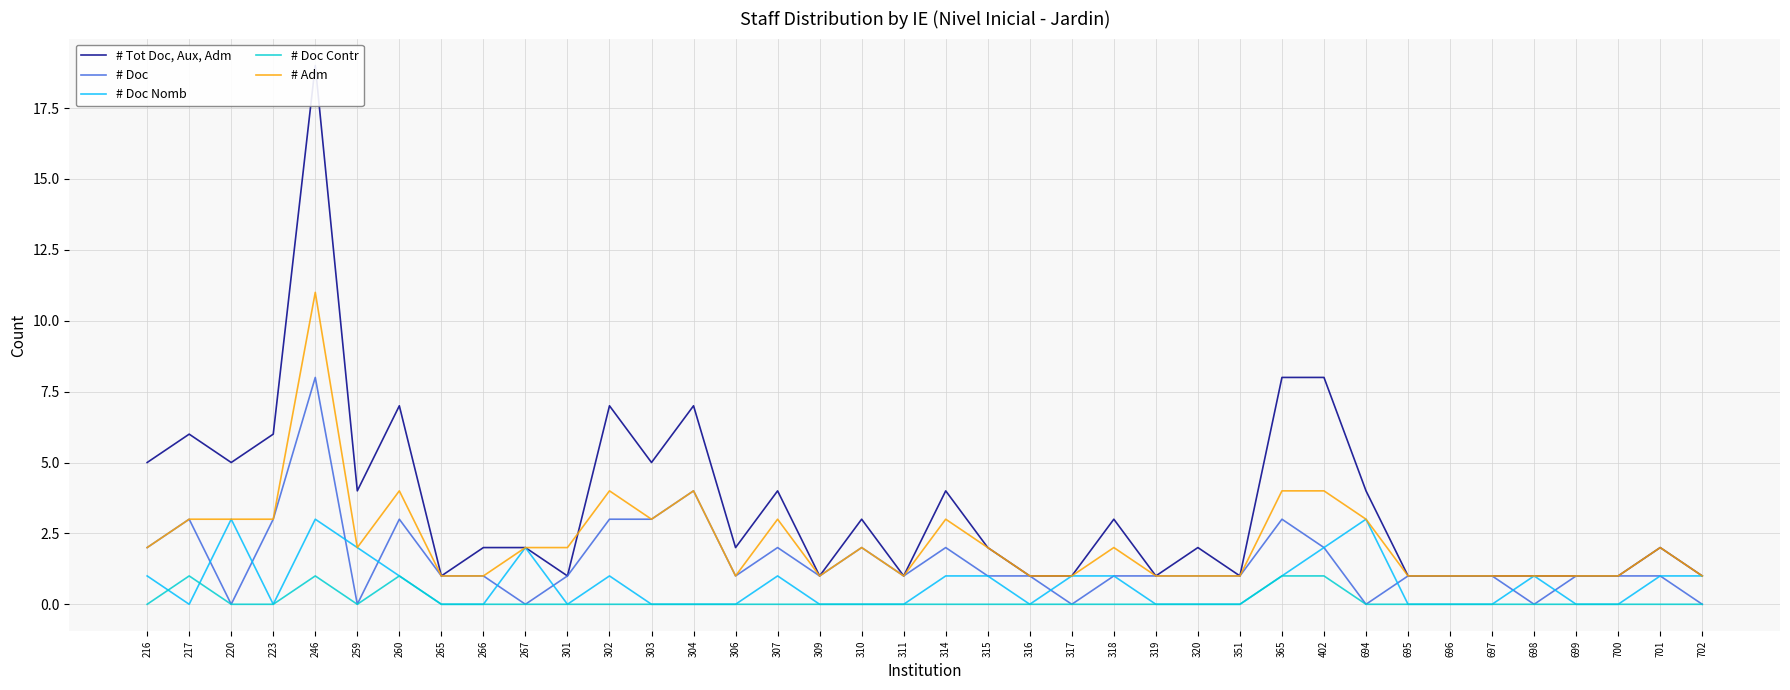

At which category is the sum across all series the highest?

246